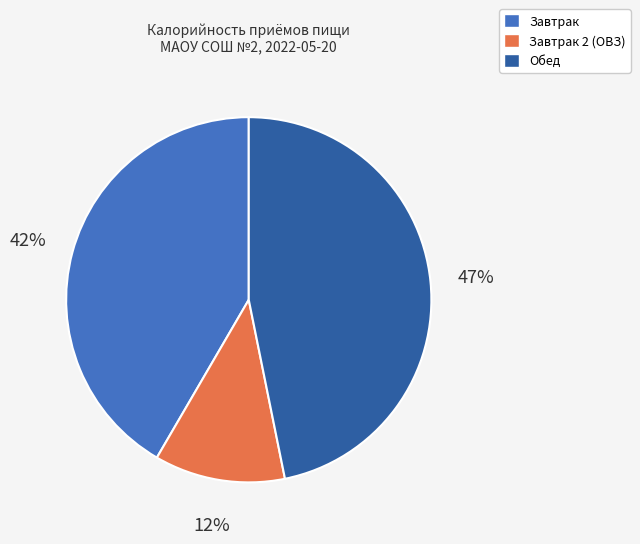

Does any single category account for the majority?

No